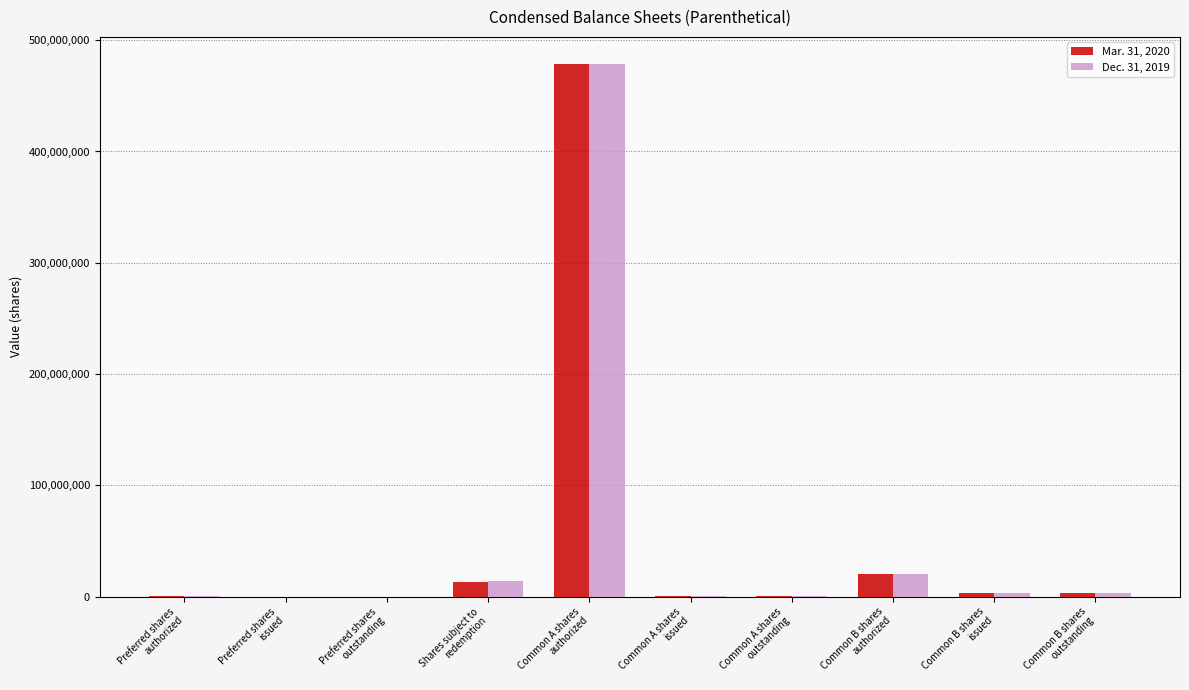

What is the greatest value displayed?

479000000